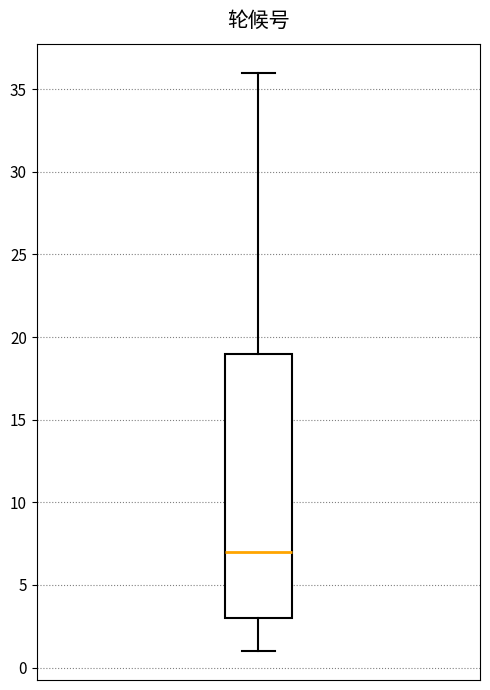

Where does the upper whisker of the box end on the y-axis? The values are not printed on the chart, so give them approximately, as read against the axis.

36